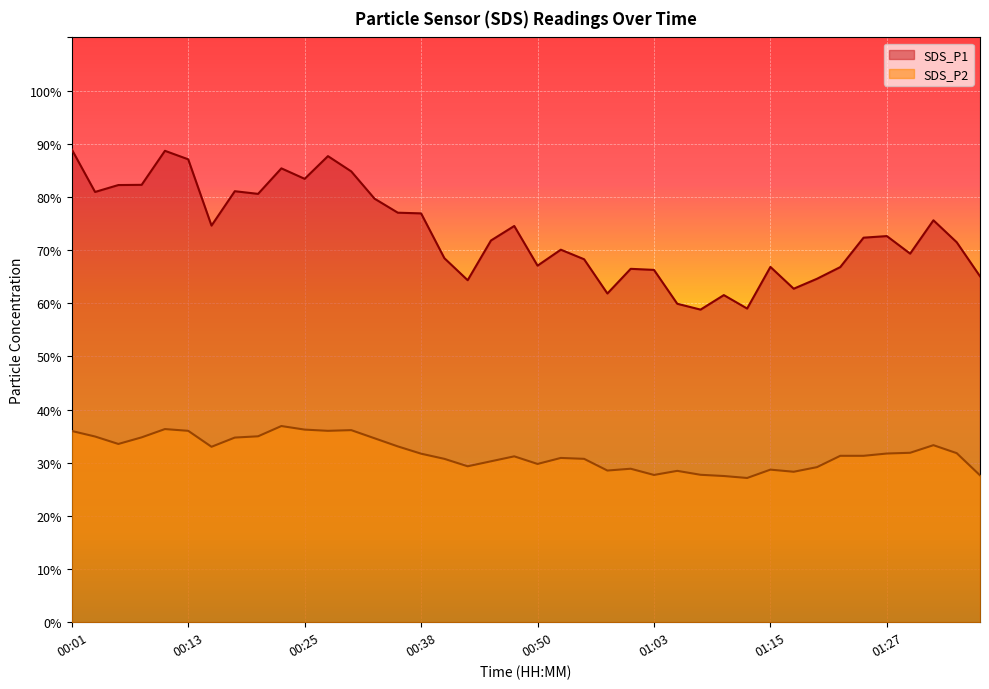

The SDS_P2 series shows 36.0 at 00:01. True or false?

True